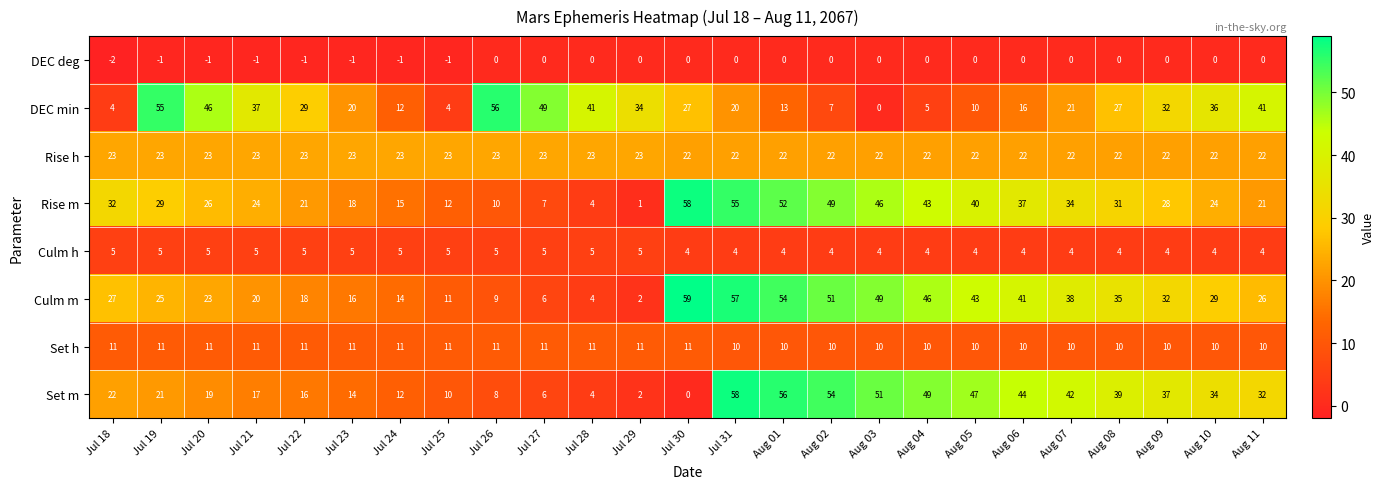

What is the sum of all Rise m values?

717